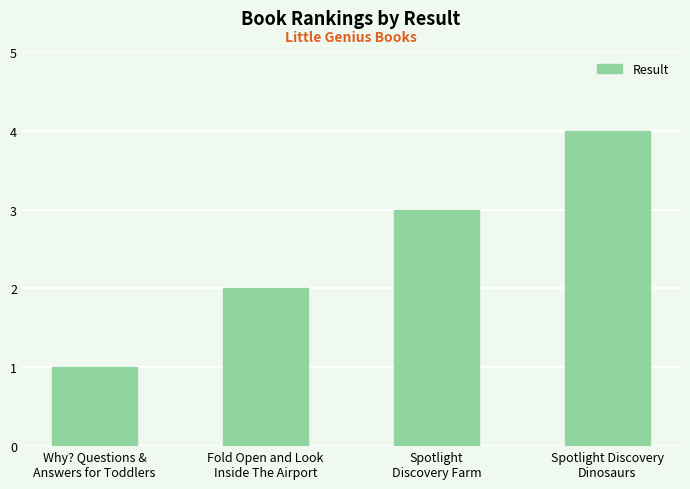

What is the sum of all values?

10